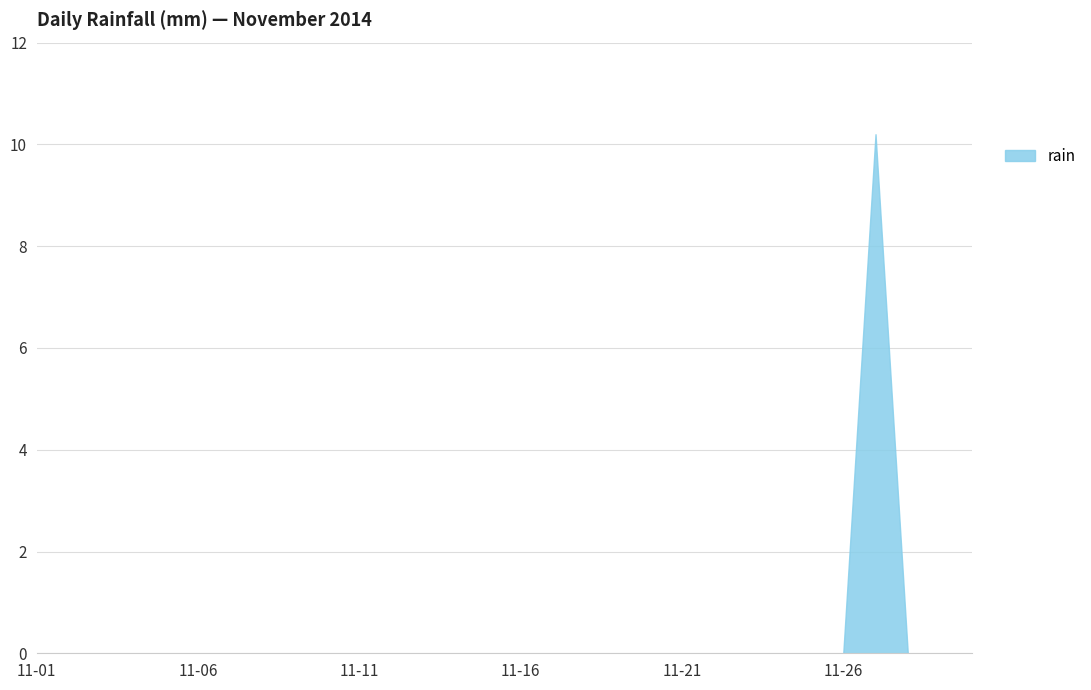

What is the difference between the maximum and minimum values?

10.2